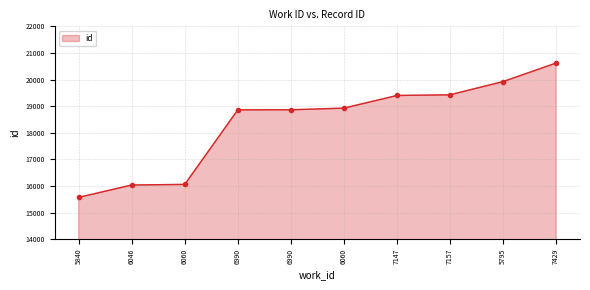

Rank the categories by value from lowest to highest.

5840, 6046, 6060, 6990, 6990, 6060, 7147, 7157, 5795, 7429